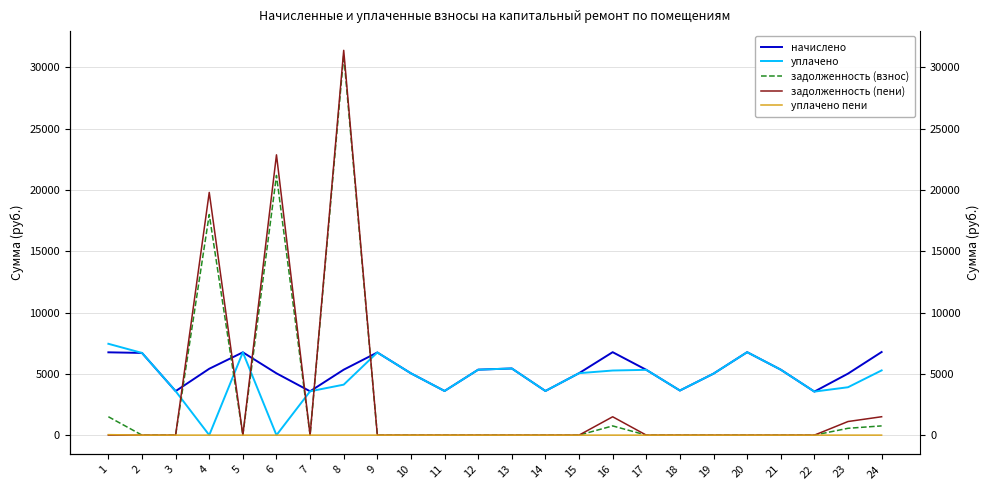

Which label corresponds to the smallest value in the chart?

4